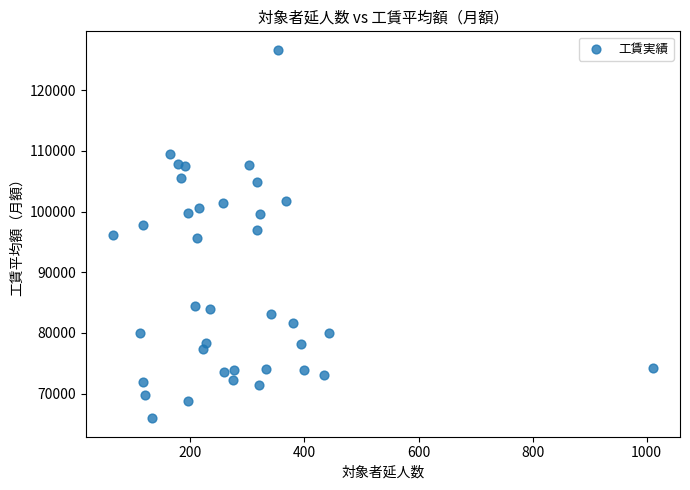

What is the range of X values (max minus min)?

947